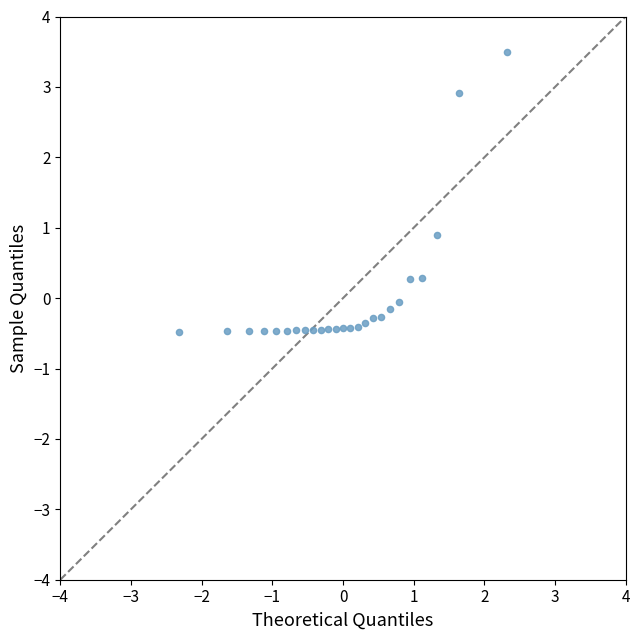

What is the range of Y values (max minus min)?

4.0